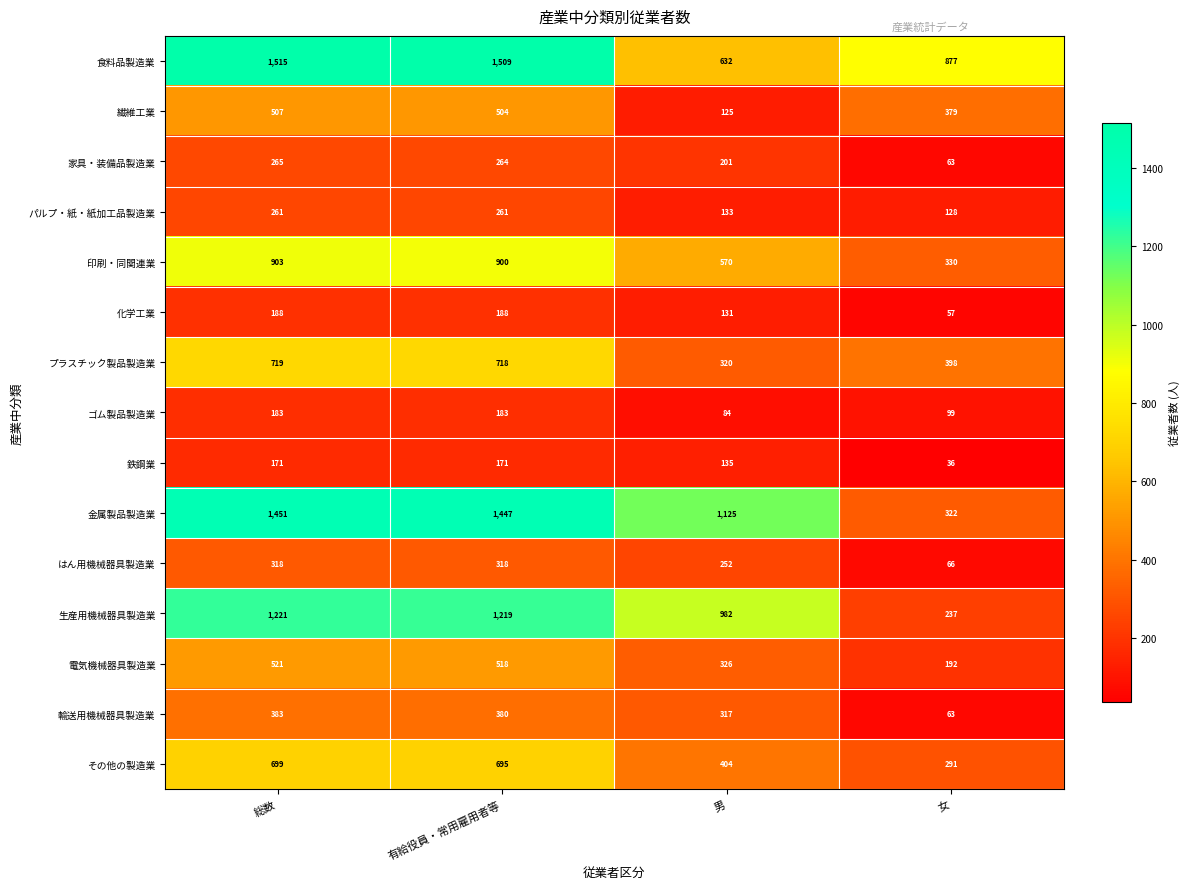

What is the difference between the maximum and minimum values in the 金属製品製造業 series?

1129